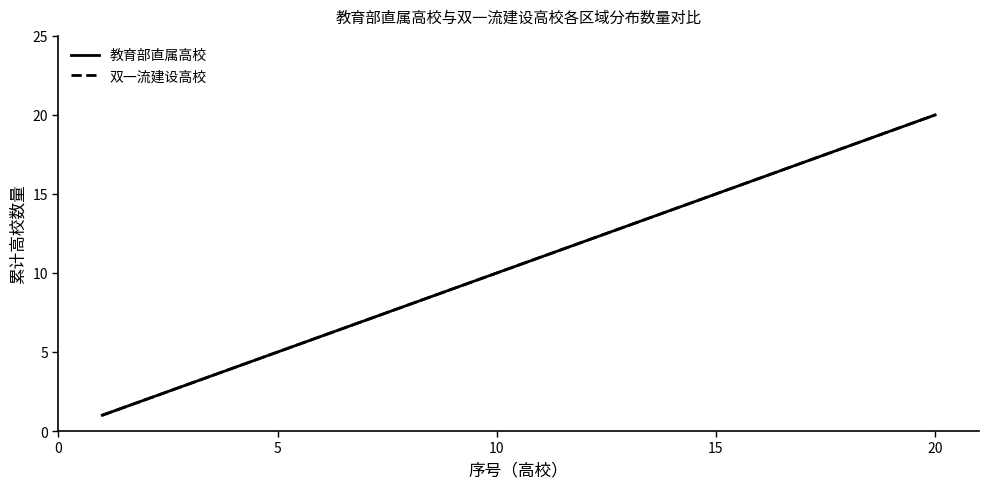

Which series has the widest spread of values?

教育部直属高校